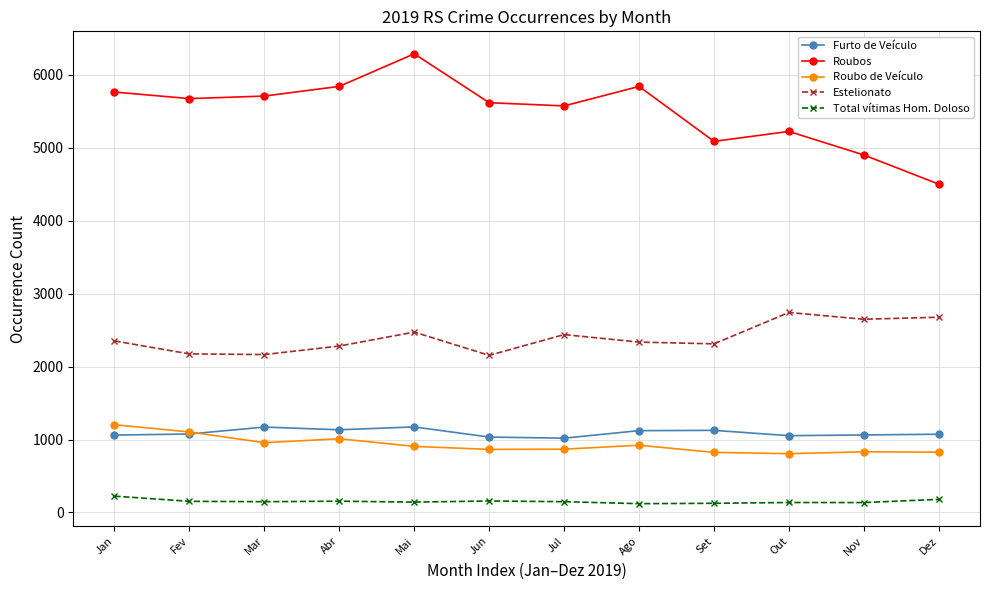

True or false: Total vítimas Hom. Doloso has more than 0 interior local peaks.

True